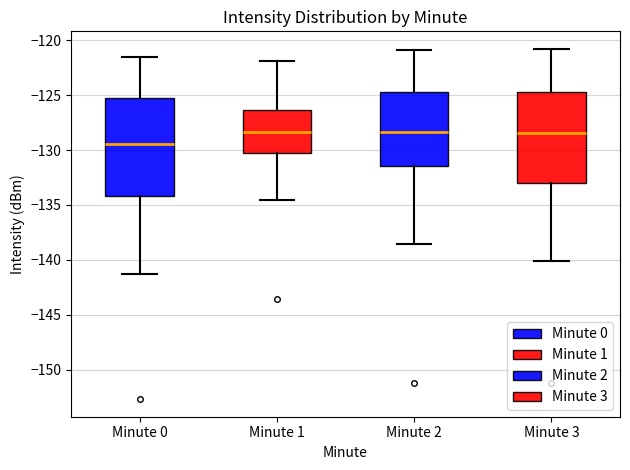

Where does the lower whisker of the box for Minute 1 end on the y-axis? The values are not printed on the chart, so give them approximately, as read against the axis.

-134.5